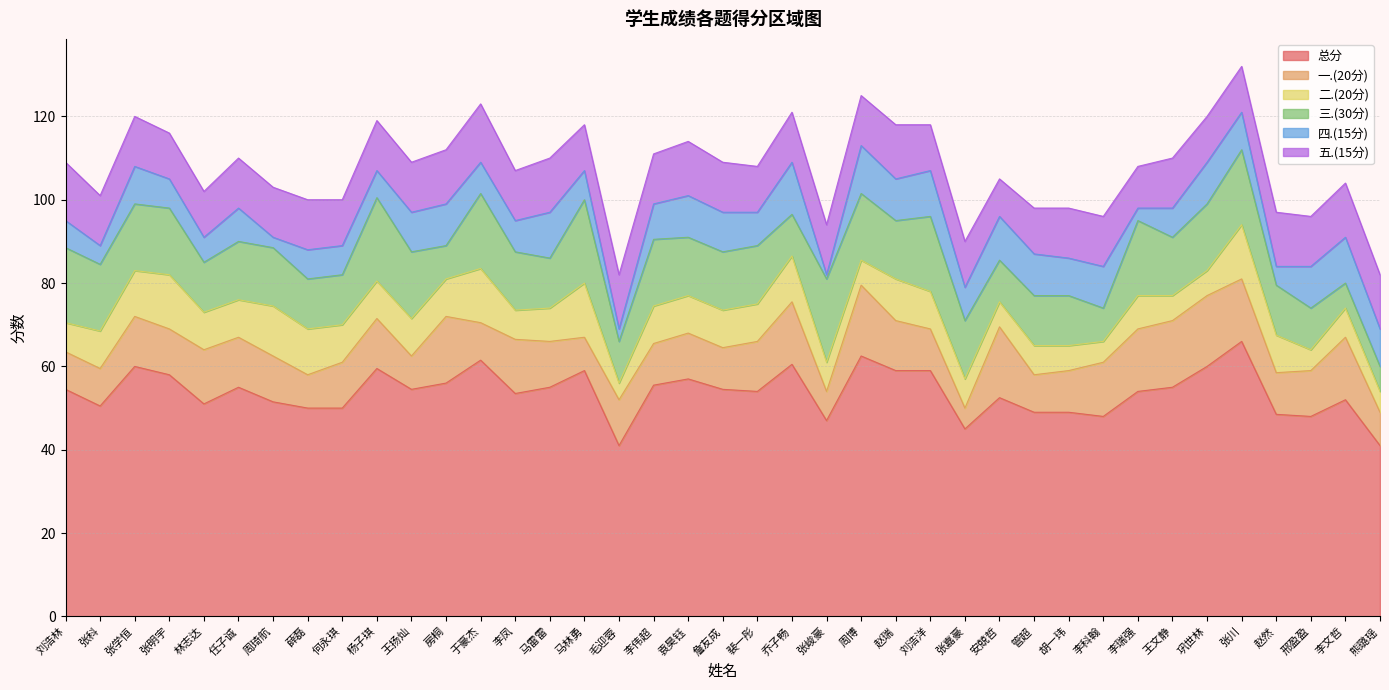

True or false: 二.(20分) has a value of 7.4 at 张学恒.

False